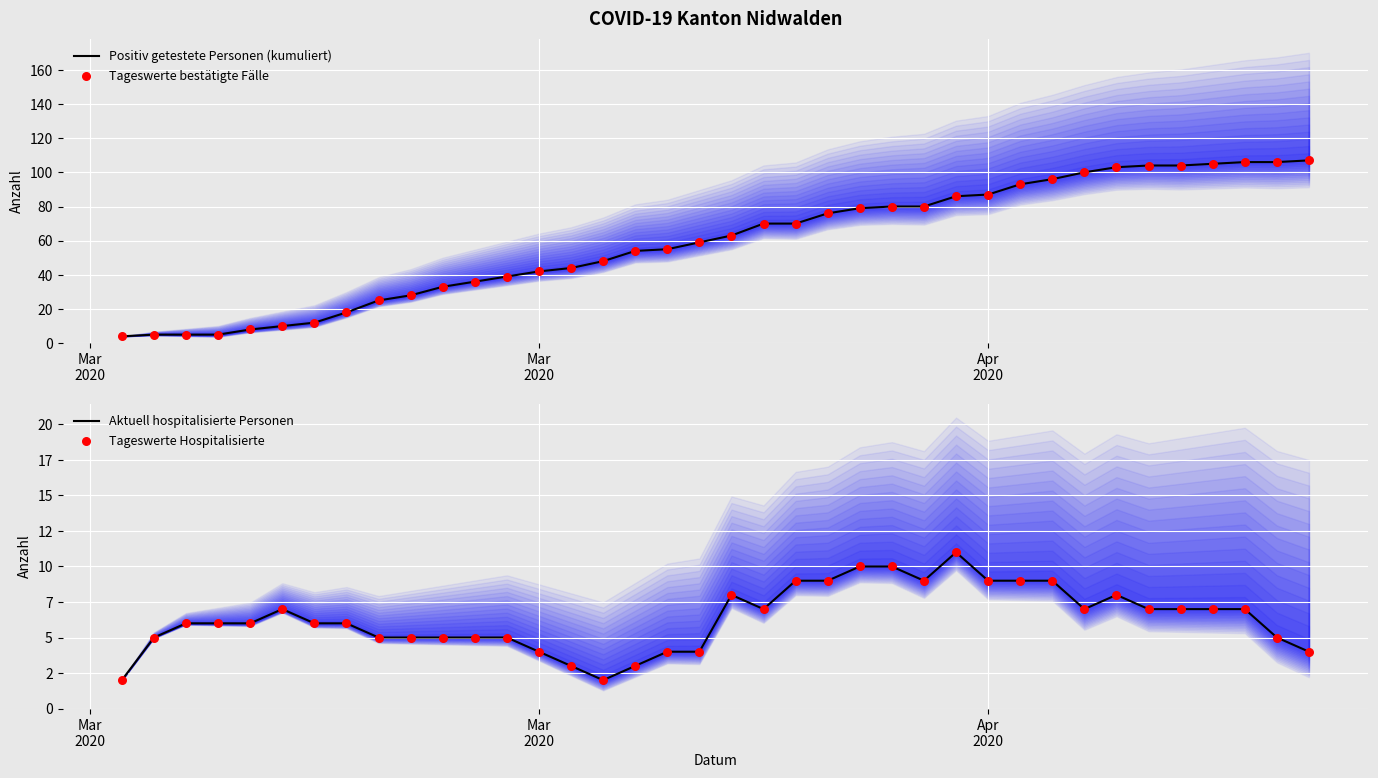

Which series has the widest spread of Y values?

Positiv getestete Personen (kumuliert)